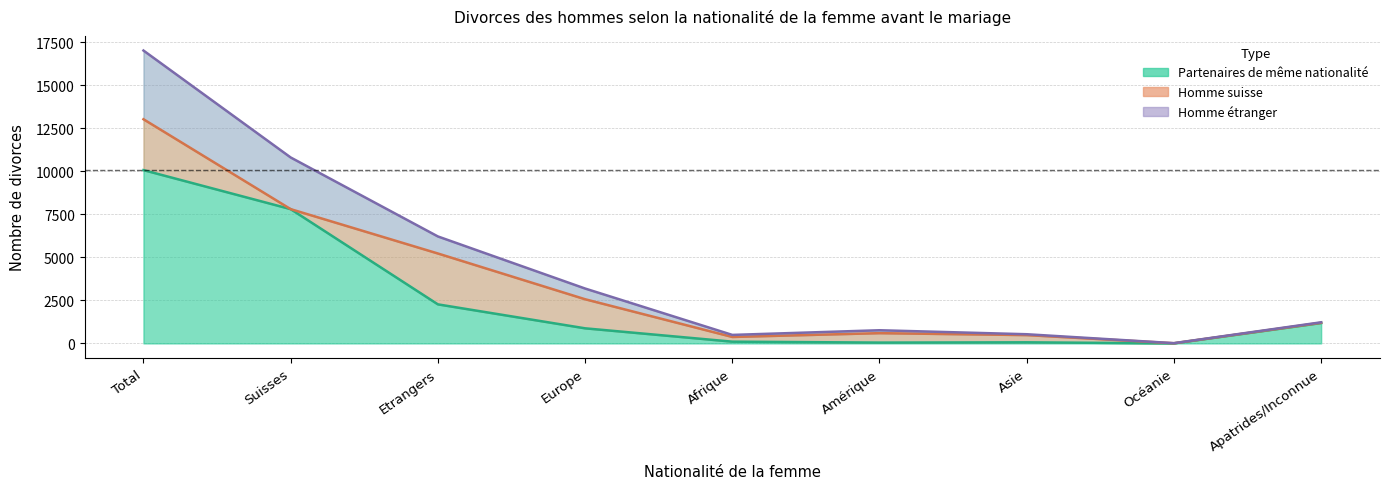

At which label does Total reach its minimum?

Océanie